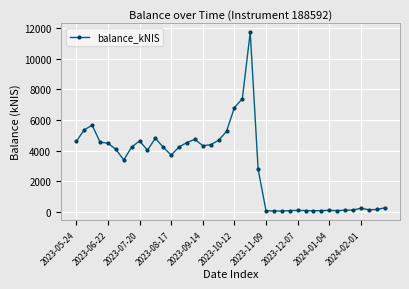

How many data points are above 4088?

20